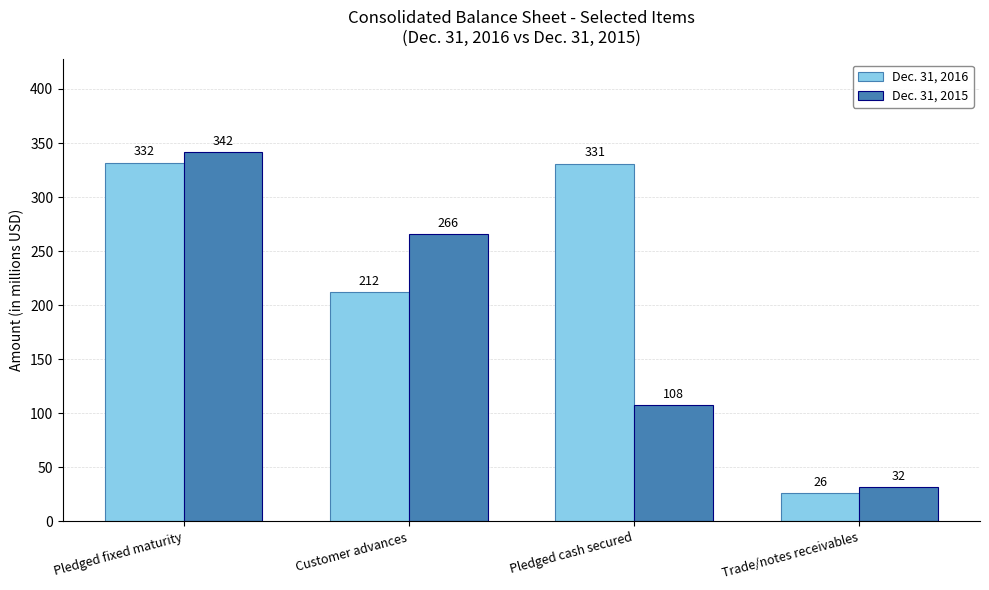

How many groups of bars are there?

4